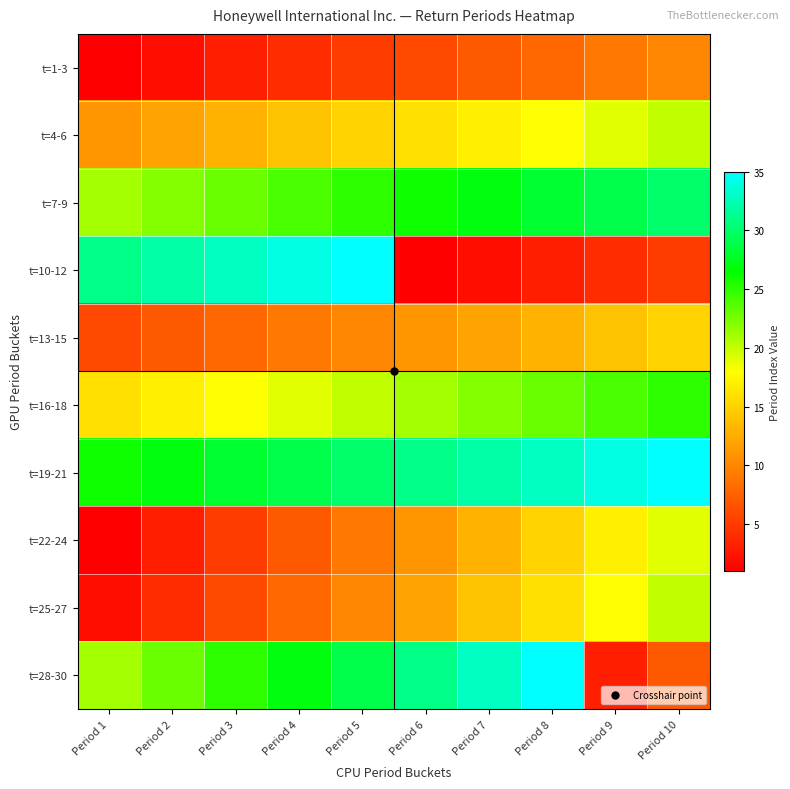

Which series has the largest total across all categories?

t=19-21